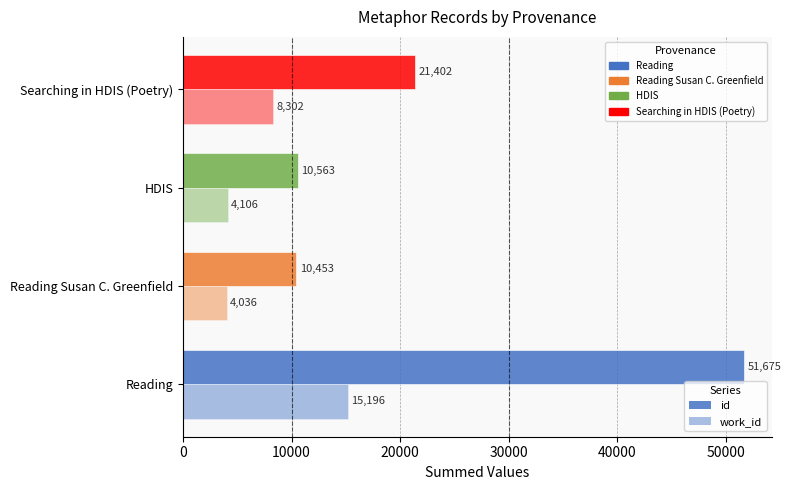

The value of work_id at Reading is 15196. True or false?

True